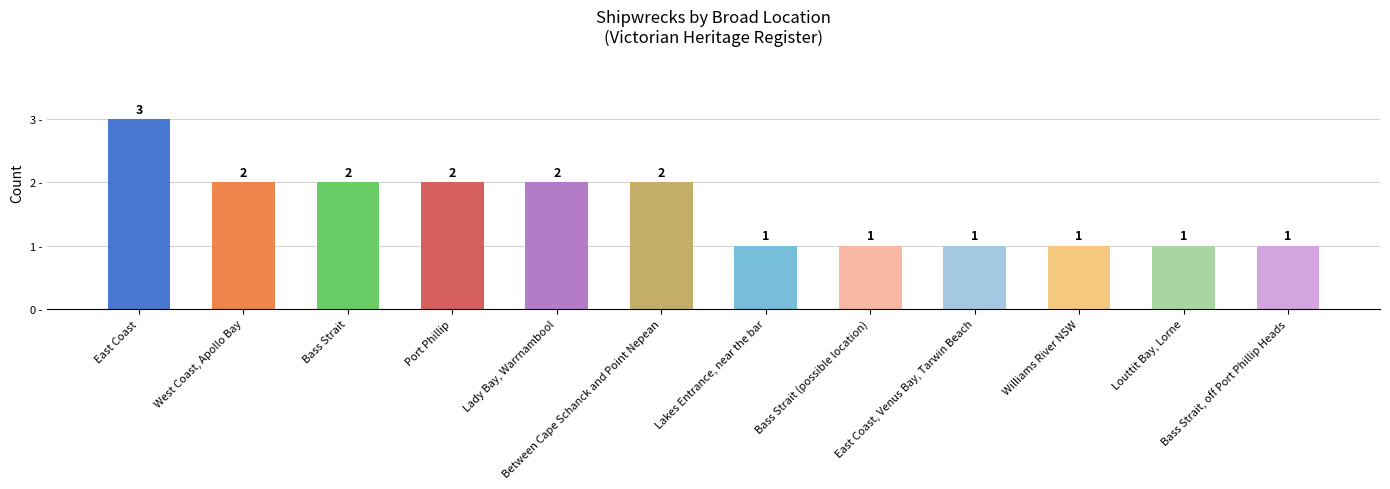

What is the change in value from West Coast, Apollo Bay to Louttit Bay, Lorne?

-1